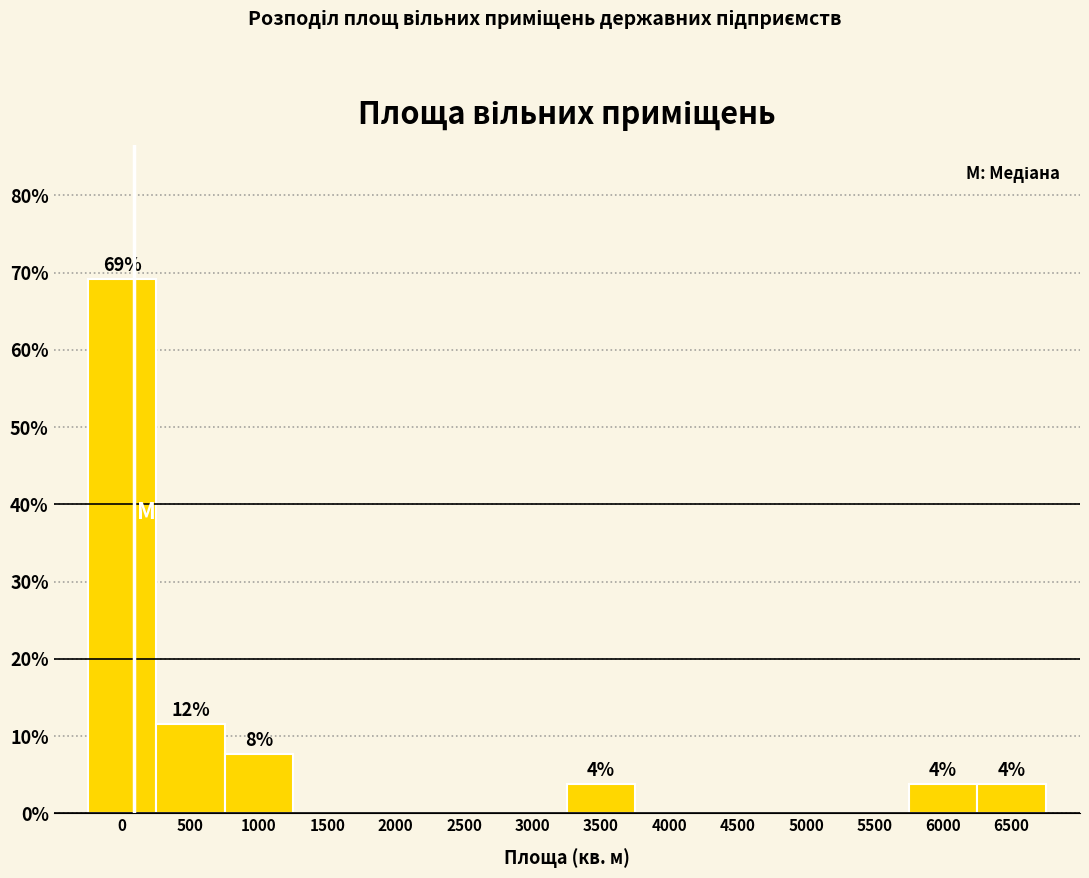

Reading left to right, what are all the values shown in this chart?

0=69.2	500=11.5	1000=7.7	1500=0.0	2000=0.0	2500=0.0	3000=0.0	3500=3.8	4000=0.0	4500=0.0	5000=0.0	5500=0.0	6000=3.8	6500=3.8